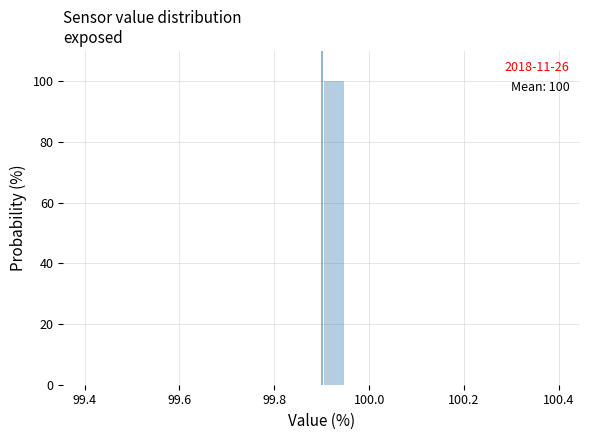

Read against the x-axis, roughly where is the centre of the tallest bar?

99.92